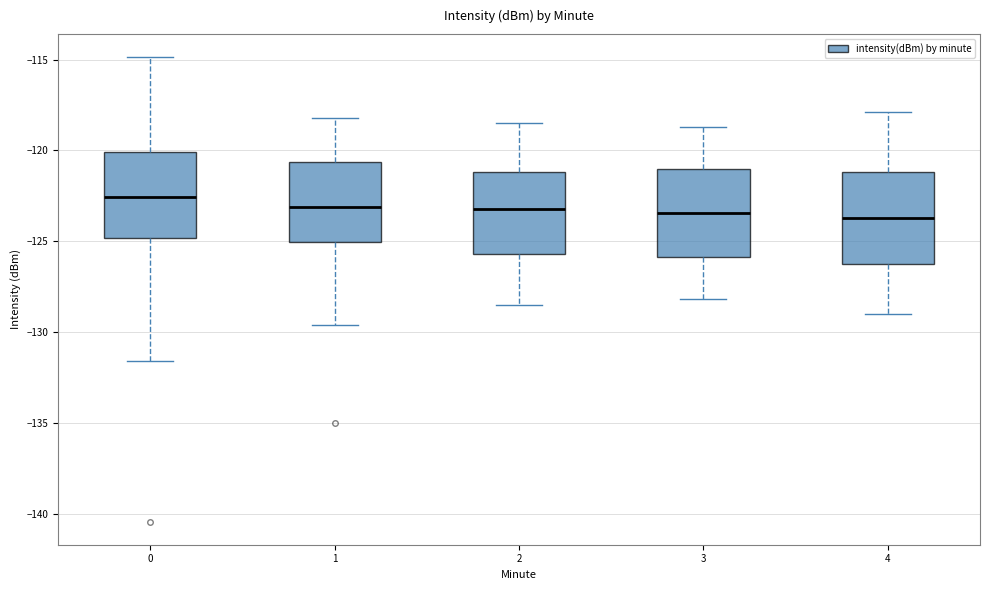

Where does the upper whisker of the box at x = 1 end on the y-axis? The values are not printed on the chart, so give them approximately, as read against the axis.

-118.0